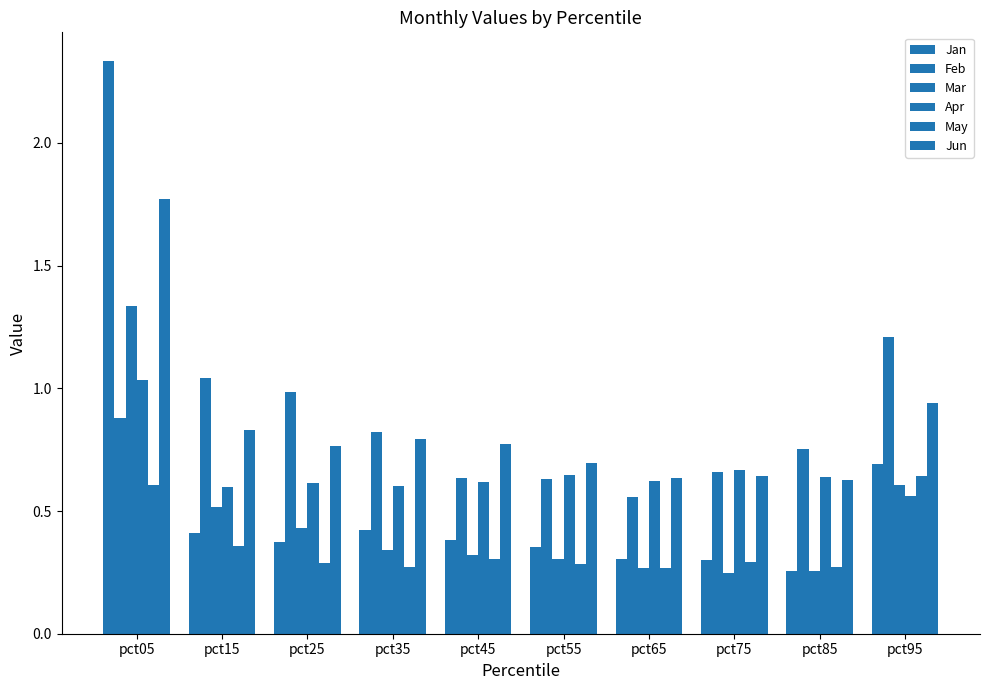

Does the chart contain stacked bars?

No